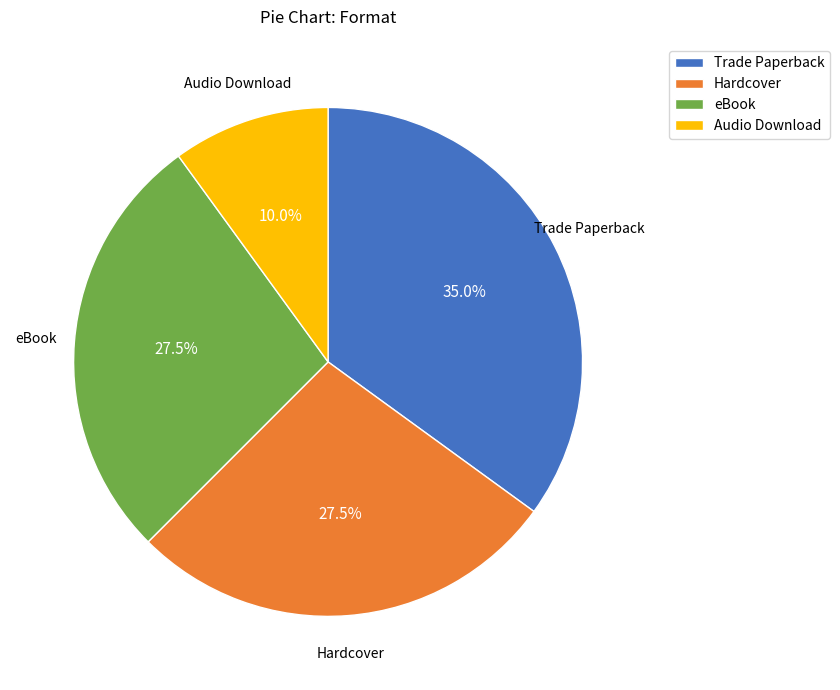

Does Hardcover account for over 50% of the chart?

No